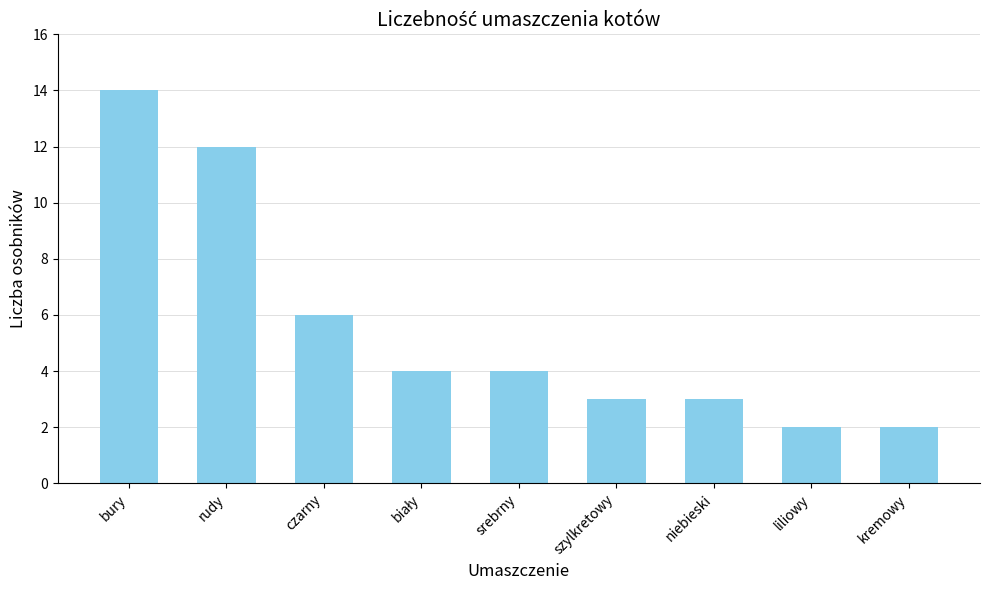

Which has a higher value, bury or rudy?

bury